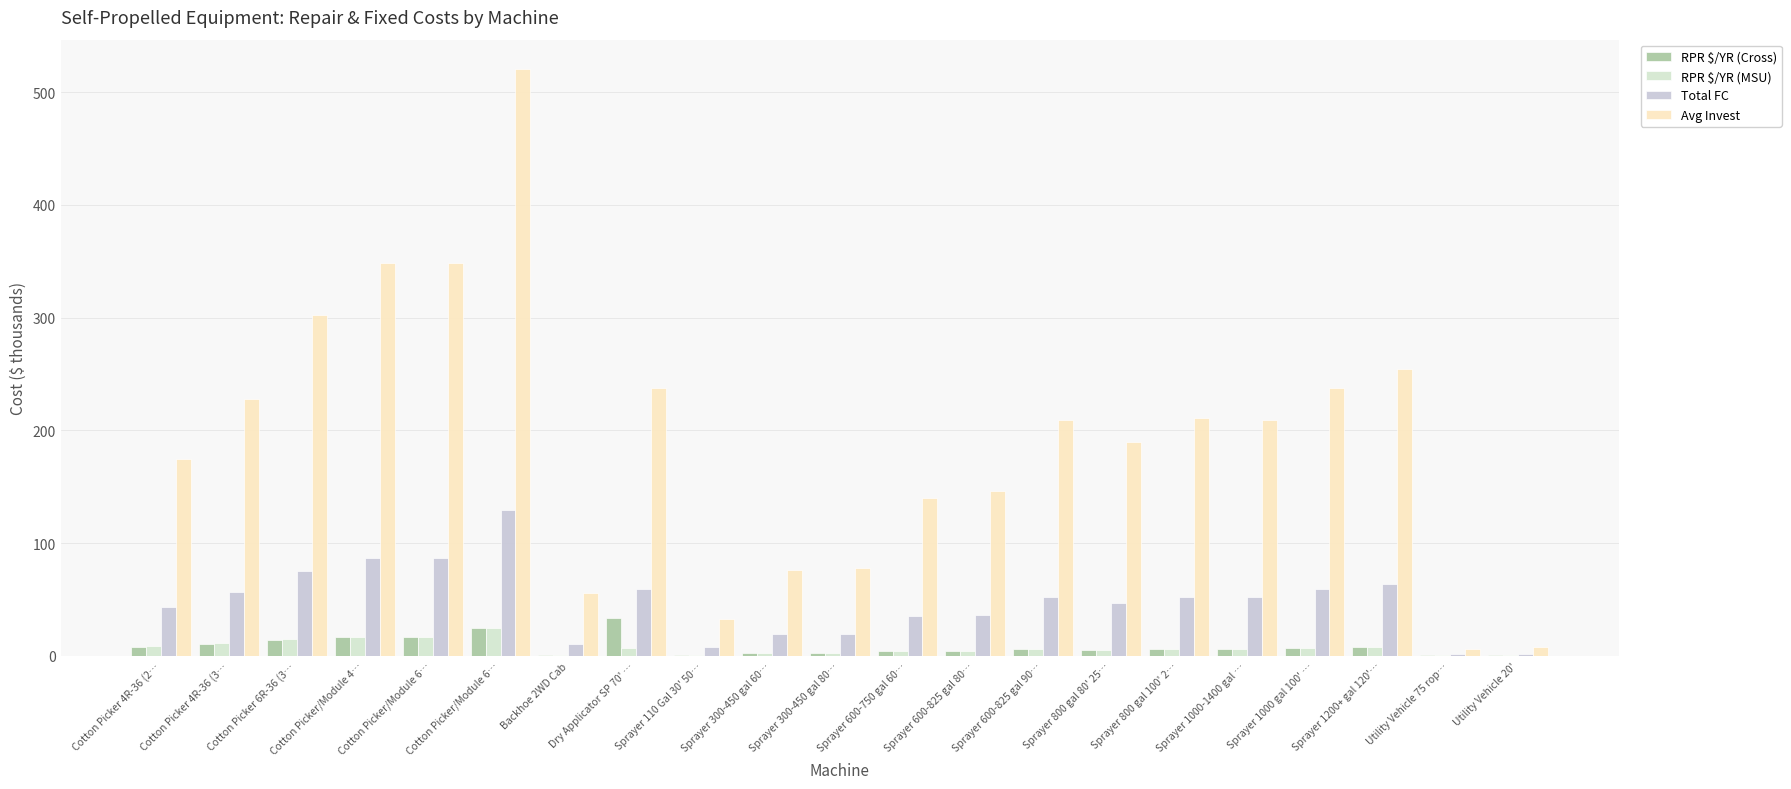

Are the bars grouped side by side (vs. stacked)?

Yes